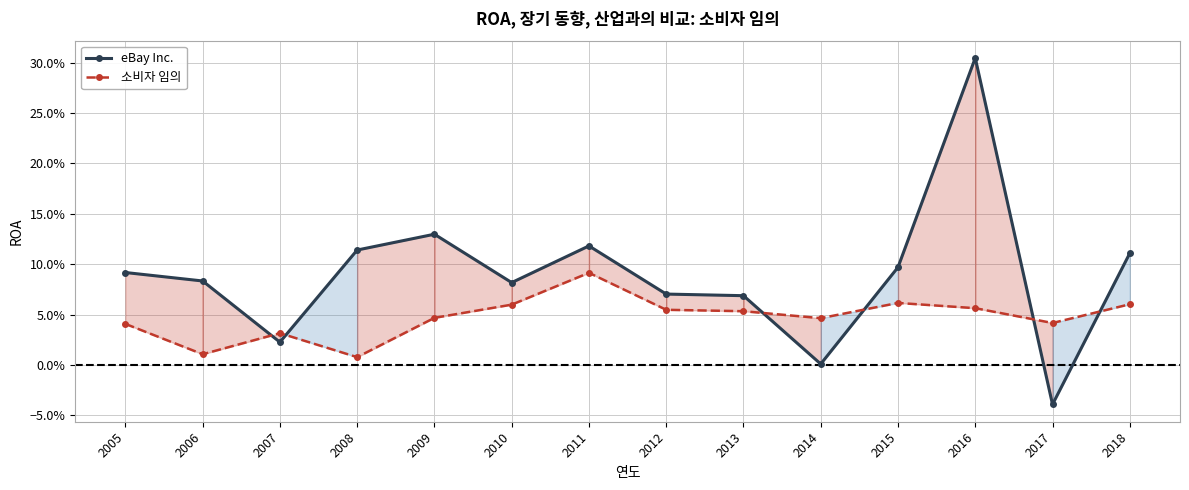

At which category does the chart reach its minimum across all series?

2017